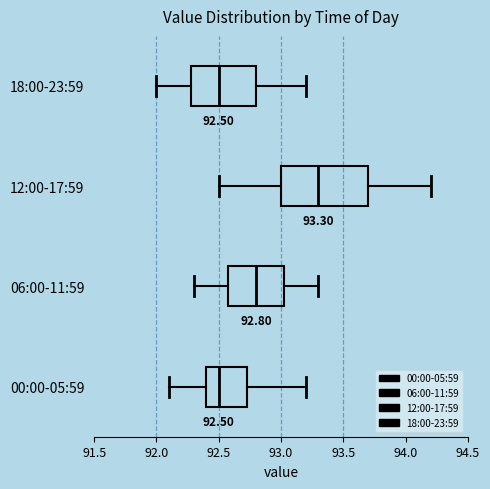

Which box is the widest, from its left edge to its right edge?

12:00-17:59